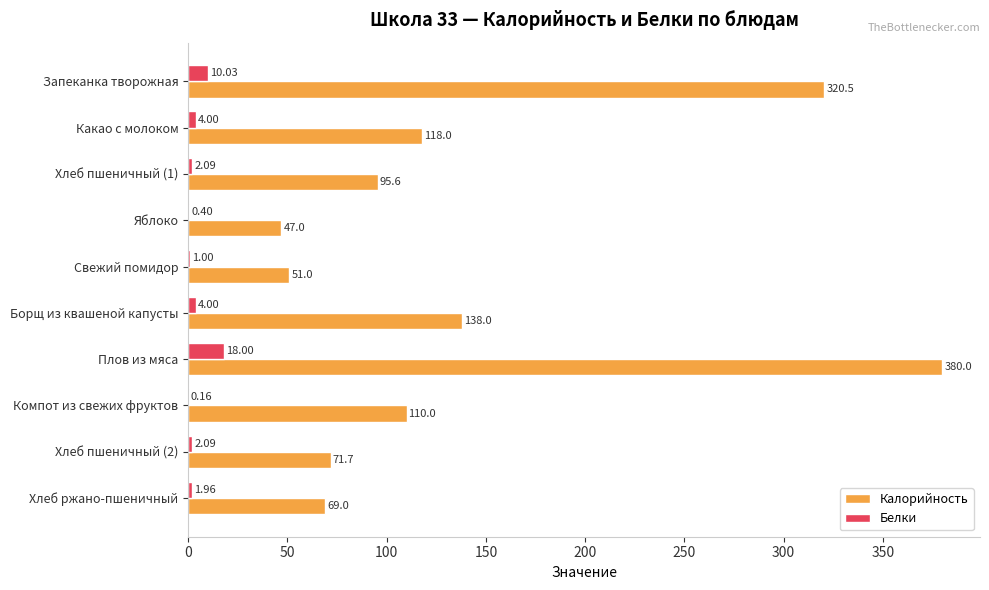

Count the number of data series in this chart.

2